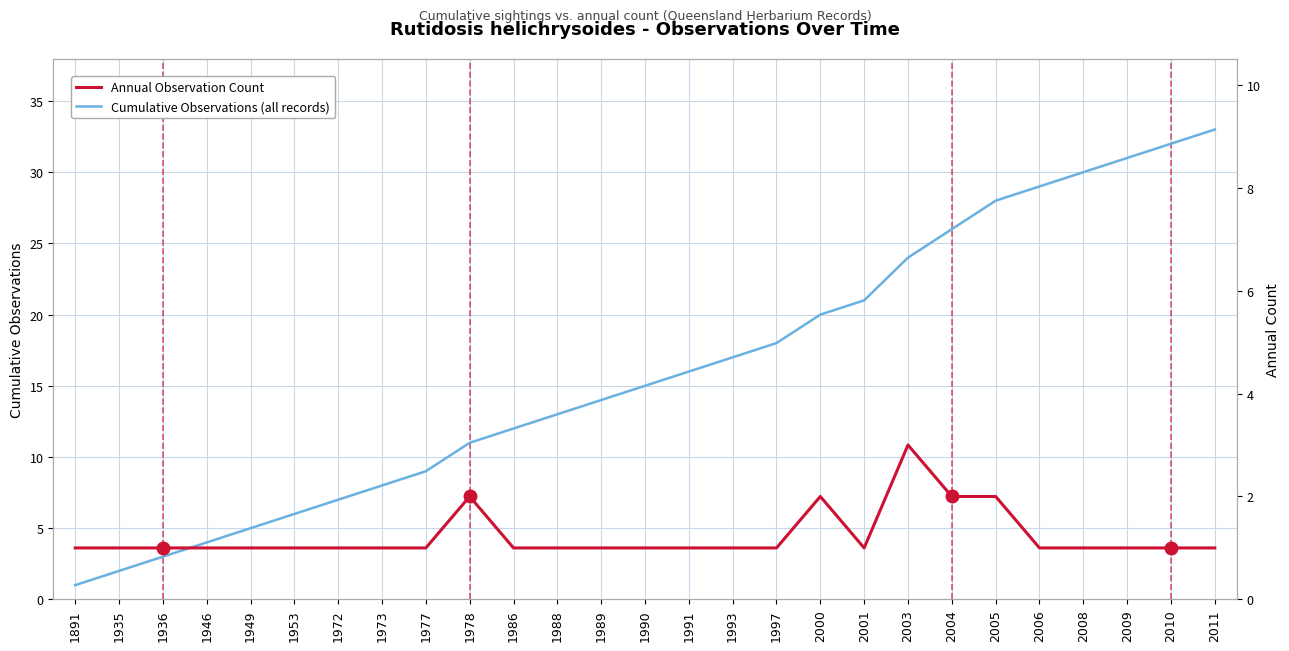

How many lines are shown in the chart?

2